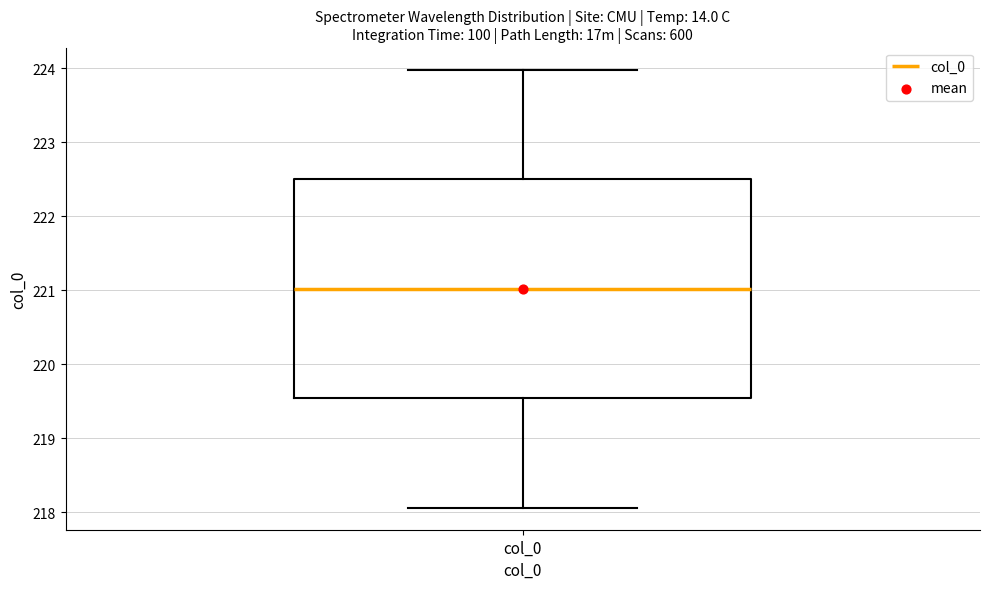

Read this box plot against the y-axis: the position of the median line, the range covered by the box, and the ends of both whiskers. The values are not printed on the chart, so give them approximately, as read against the axis.

median 221.0, box 219.5 to 222.5, whiskers 218.1 to 224.0